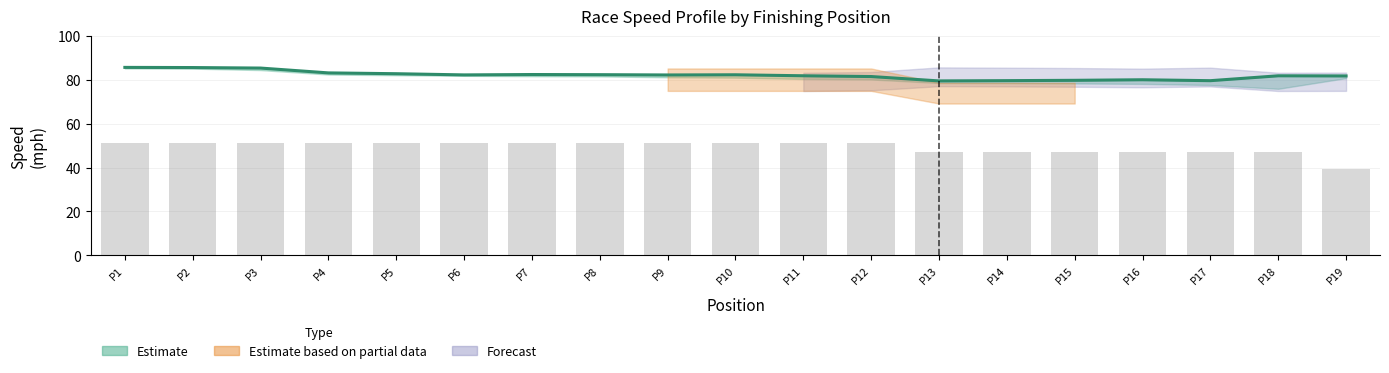

What is the average value?

82.1